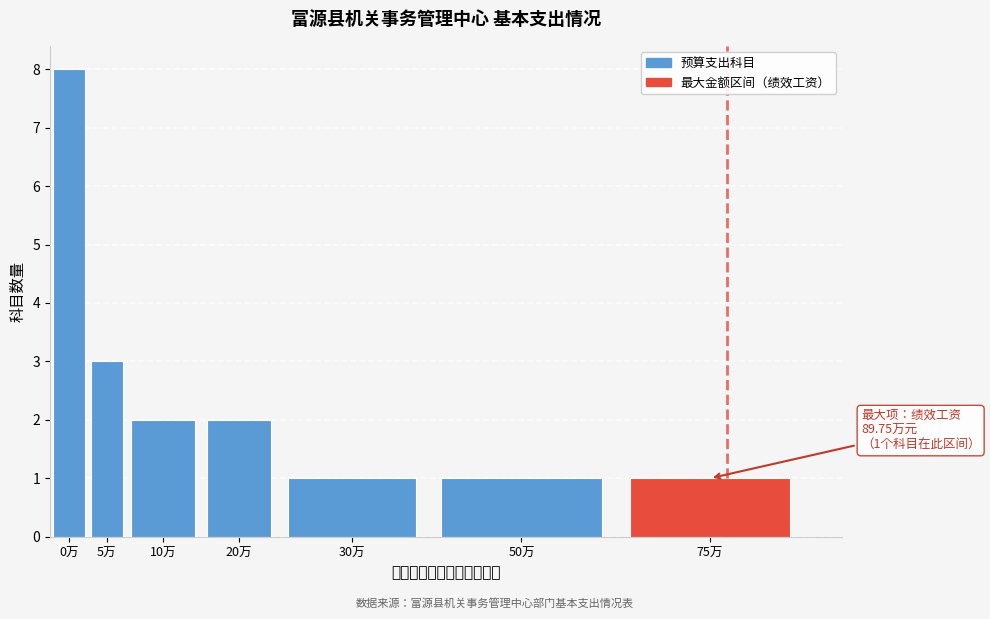

Reading left to right, extract all data points from this chart.

0万=8	5万=3	10万=2	20万=2	30万=1	50万=1	75万=1